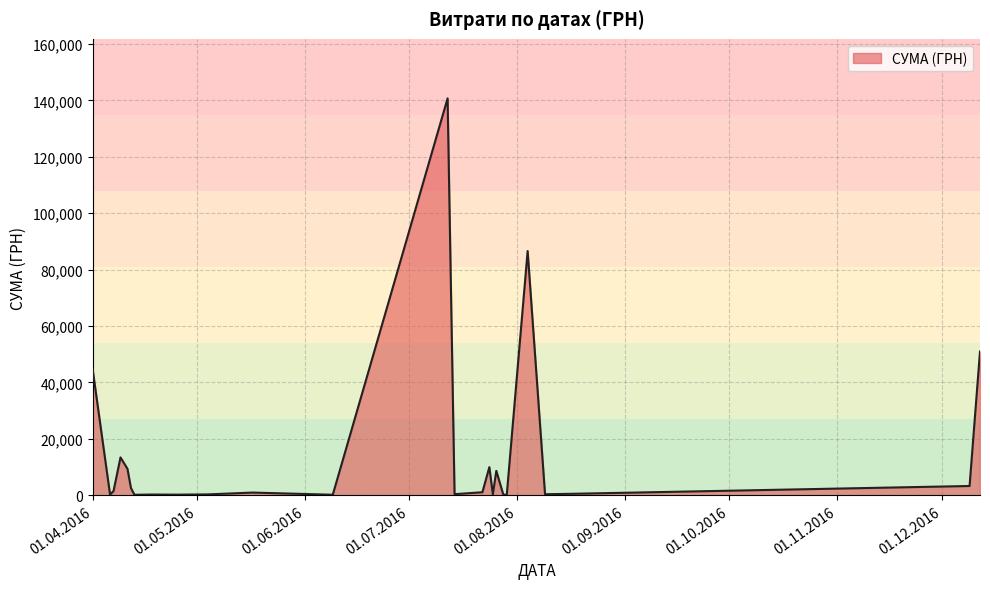

What is the maximum value shown in the chart?

140706.2